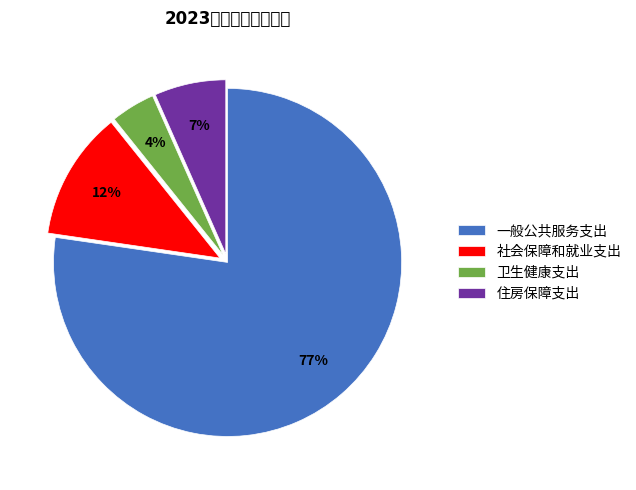

Does 一般公共服务支出 account for over 50% of the chart?

Yes